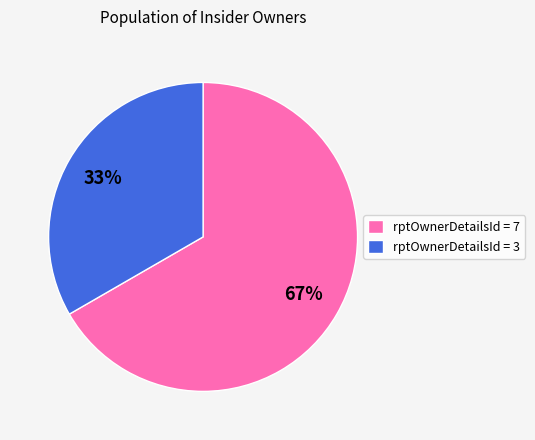

Count the number of slices in the pie.

2